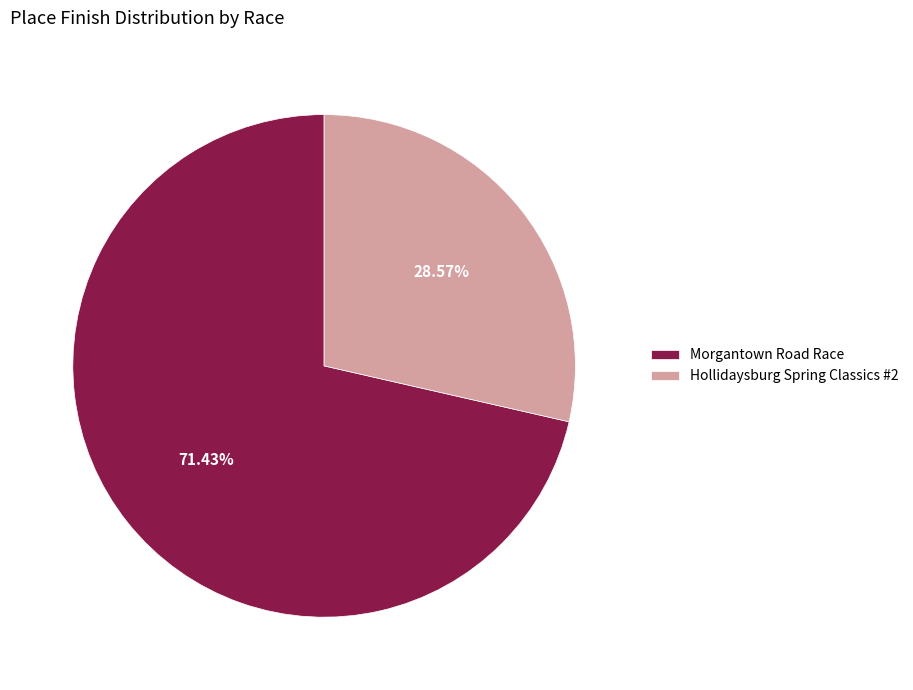

Which category has the smallest portion of the pie?

Hollidaysburg Spring Classics #2